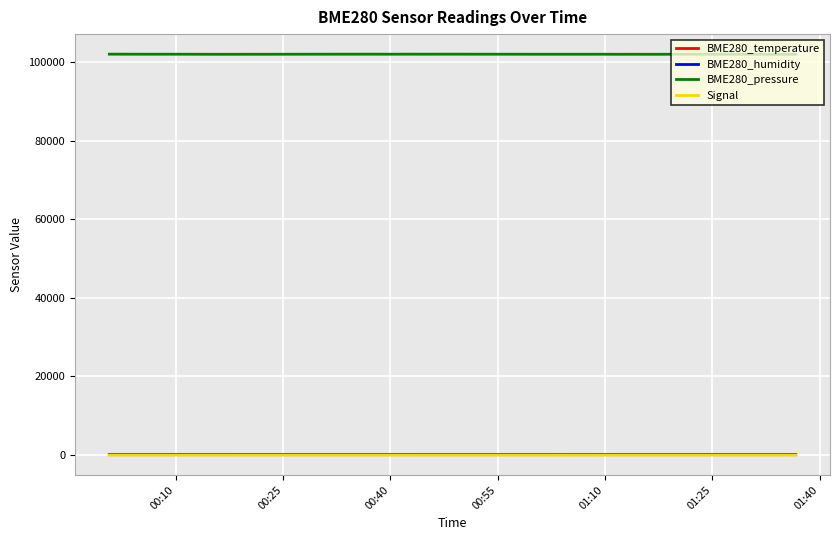

True or false: BME280_pressure and Signal cross at least once.

False